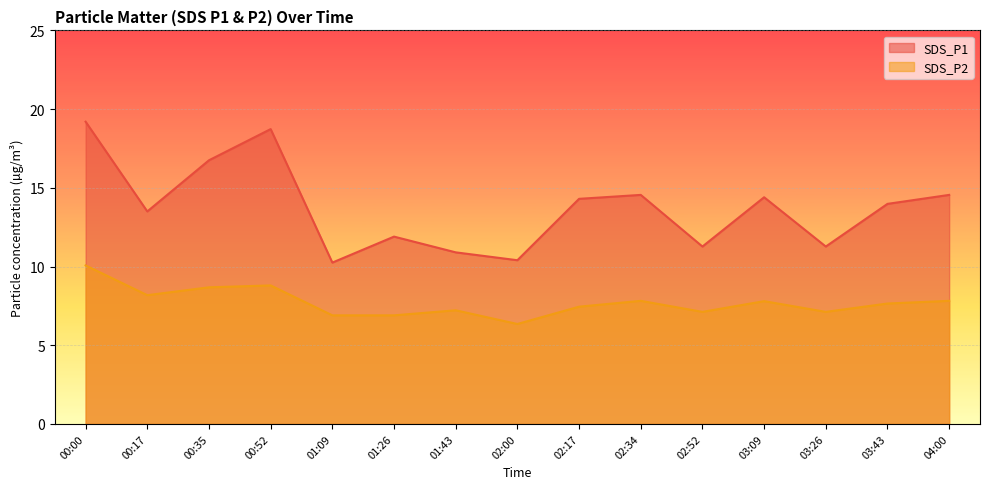

Reading right to left, extract all data points from this chart.

SDS_P1: 04:00=14.6	03:43=14.0	03:26=11.3	03:09=14.4	02:52=11.3	02:34=14.6	02:17=14.3	02:00=10.4	01:43=10.9	01:26=11.9	01:09=10.2	00:52=18.7	00:35=16.8	00:17=13.5	00:00=19.2
SDS_P2: 04:00=7.8	03:43=7.7	03:26=7.1	03:09=7.8	02:52=7.1	02:34=7.8	02:17=7.5	02:00=6.3	01:43=7.2	01:26=6.9	01:09=6.9	00:52=8.8	00:35=8.7	00:17=8.2	00:00=10.1